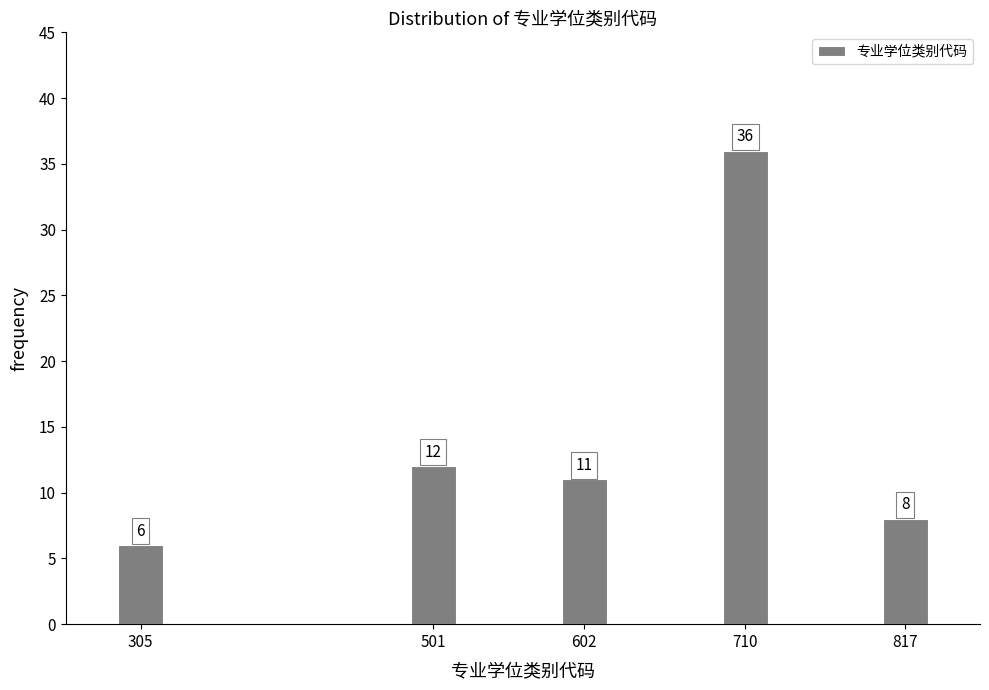

Reading left to right, transcribe all the data shown in this chart.

6	12	11	36	8